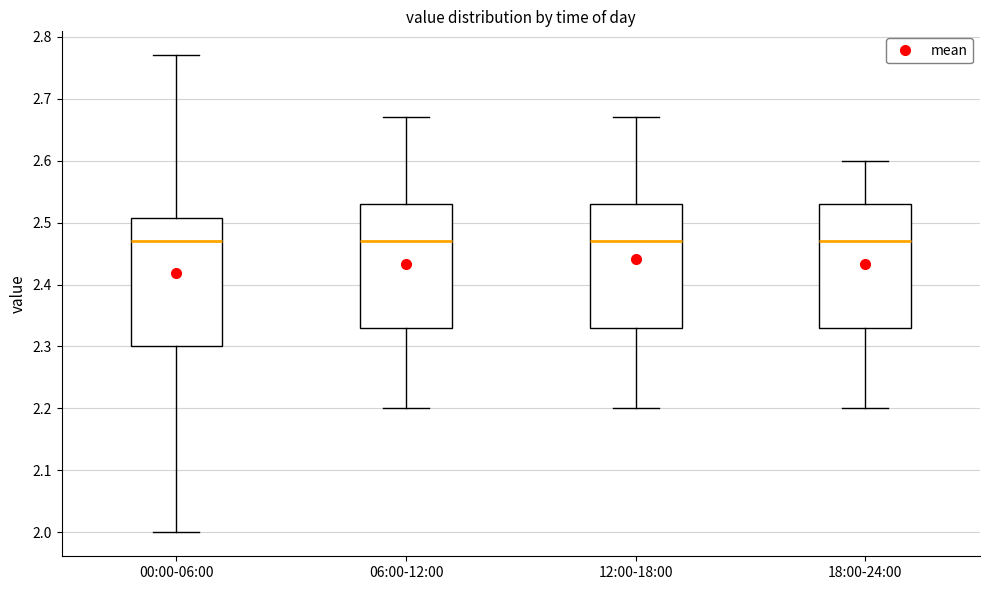

Reading left to right, transcribe this box plot: for each box, give where its median line is, the range the box spans, and where its two whiskers end, as read against the y-axis. The values are not printed on the chart, so give them approximately, as read against the axis.

00:00-06:00: median 2.47, box 2.30 to 2.51, whiskers 2.00 to 2.77
06:00-12:00: median 2.47, box 2.33 to 2.53, whiskers 2.20 to 2.67
12:00-18:00: median 2.47, box 2.33 to 2.53, whiskers 2.20 to 2.67
18:00-24:00: median 2.47, box 2.33 to 2.53, whiskers 2.20 to 2.60